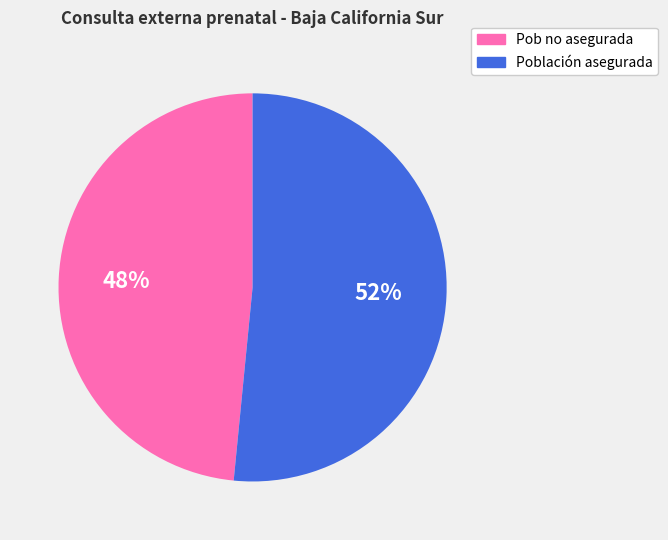

Combined, do Población asegurada and Pob no asegurada account for over 50%?

Yes